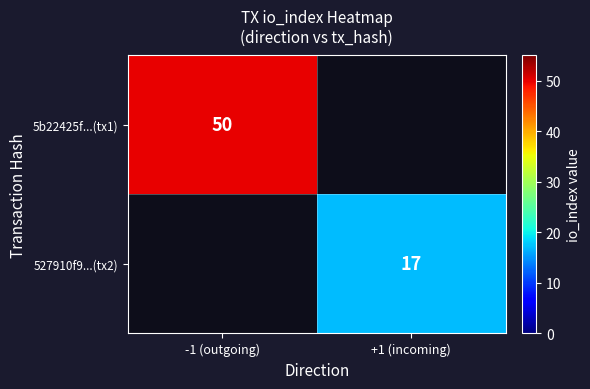

Between +1 (incoming) and -1 (outgoing), which is larger?

-1 (outgoing)